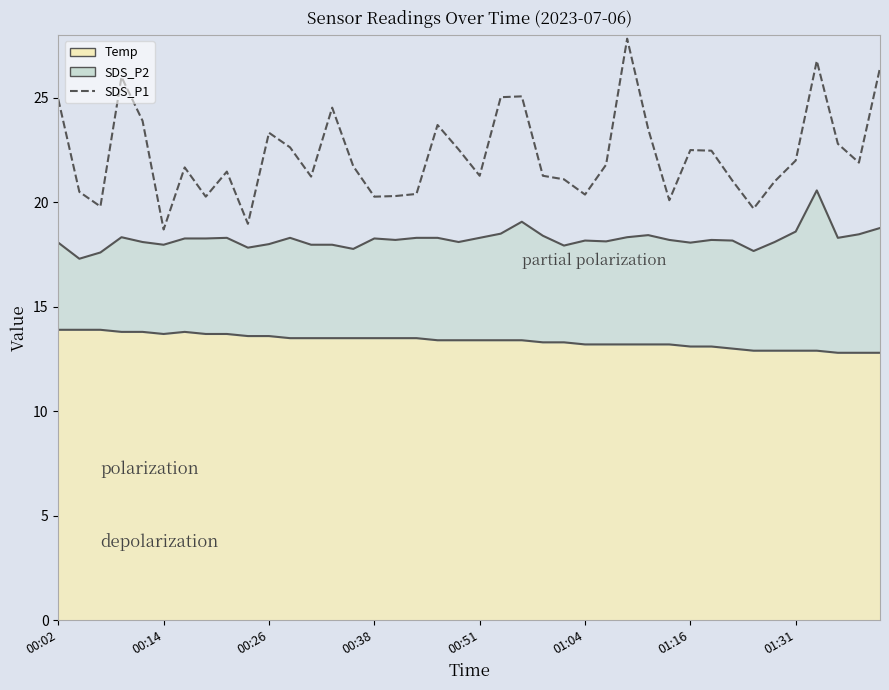

Rank the categories by value from lowest to highest.

01:04, 9, 33, 00:26, 29, 01:31, 15, 16, 25, 17, 00:14, 34, 32, 24, 12, 20, 23, 8, 01:16, 14, 26, 38, 35, 31, 30, 19, 11, 37, 10, 28, 18, 00:51, 13, 00:02, 21, 22, 00:38, 39, 36, 27